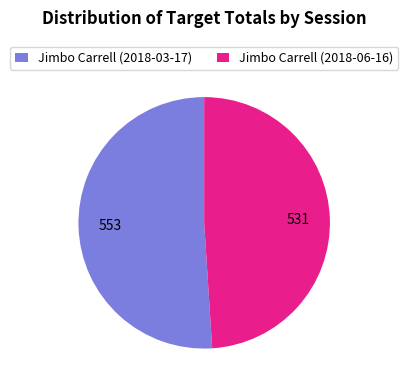

How many slices are in this pie chart?

2